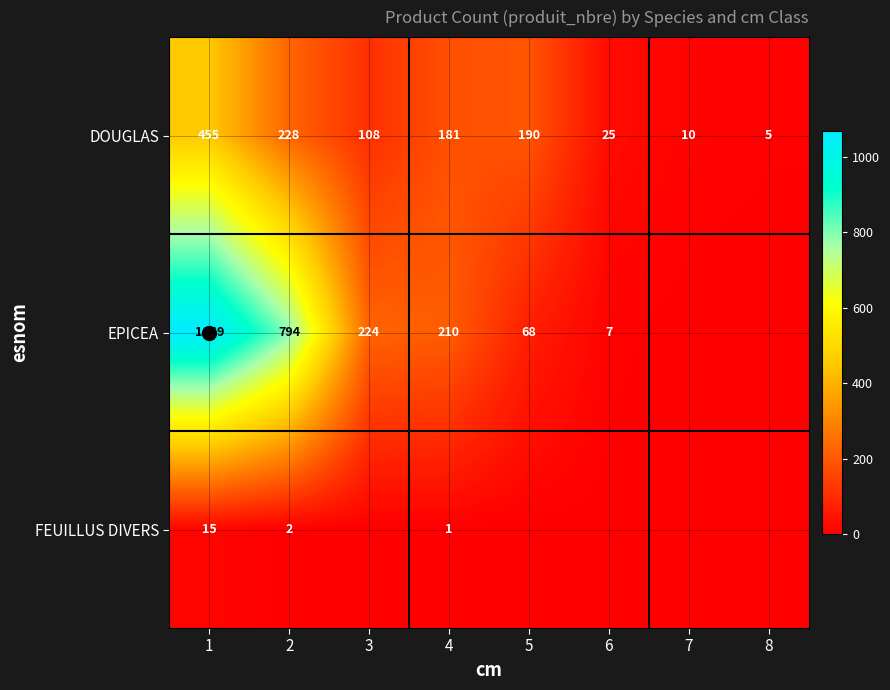

The FEUILLUS DIVERS series shows 1 at 2. True or false?

False